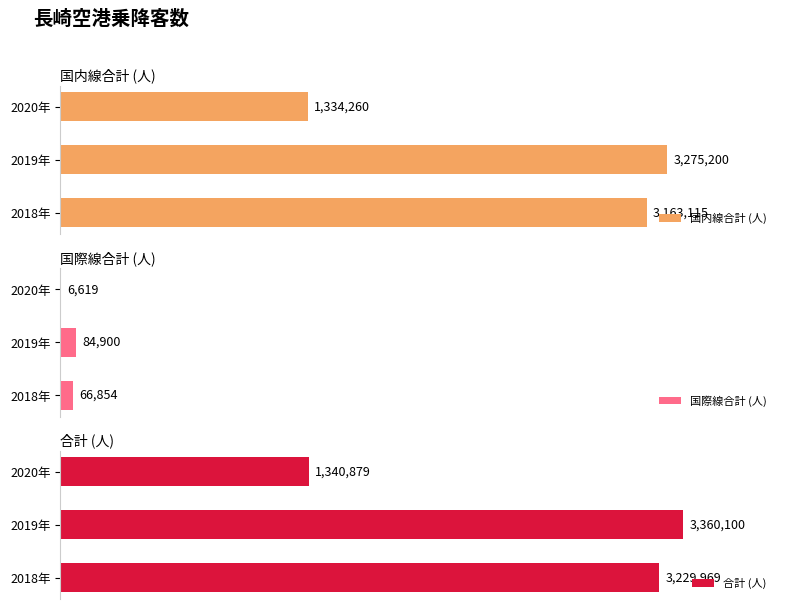

What is the average value of the 合計 (人) series?

2643649